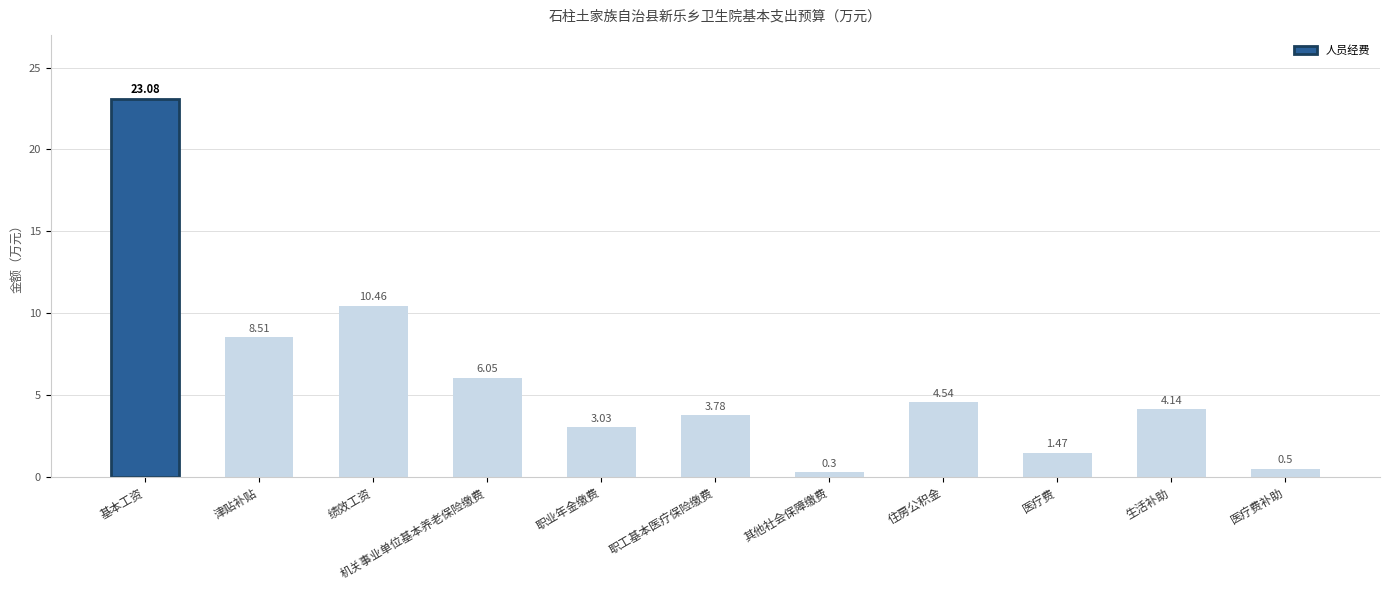

What is the change in value from 津贴补贴 to 住房公积金?

-4.0